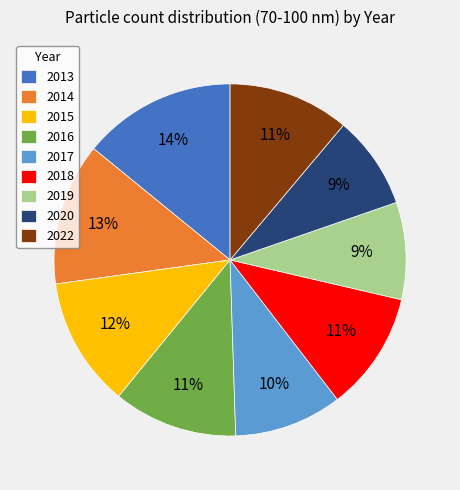

To the nearest percent, what is the average slice percentage?

11%